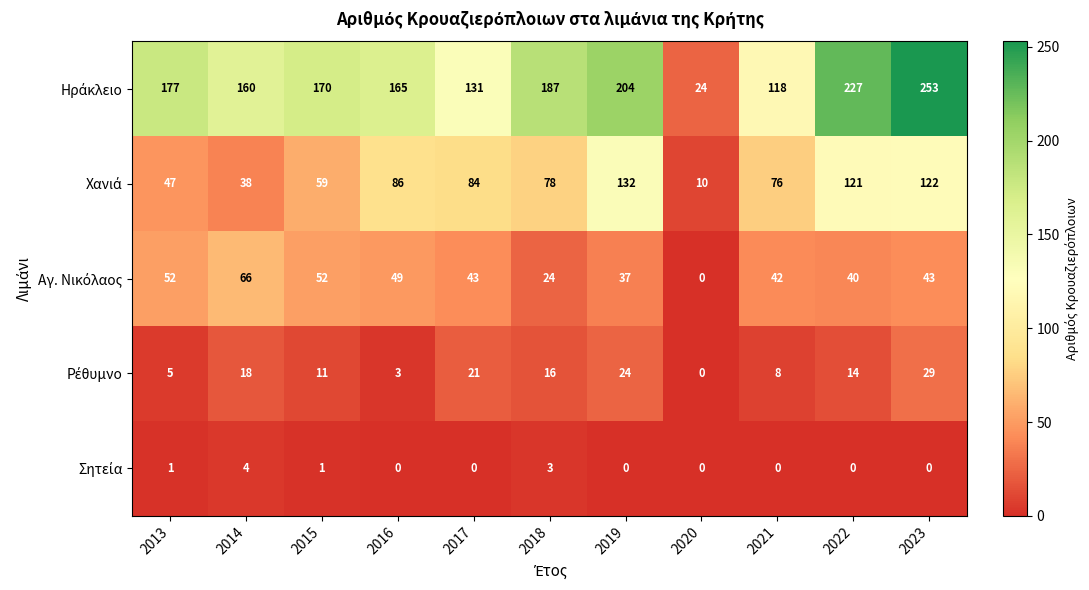

At how many categories does at least one series exceed 2?

11